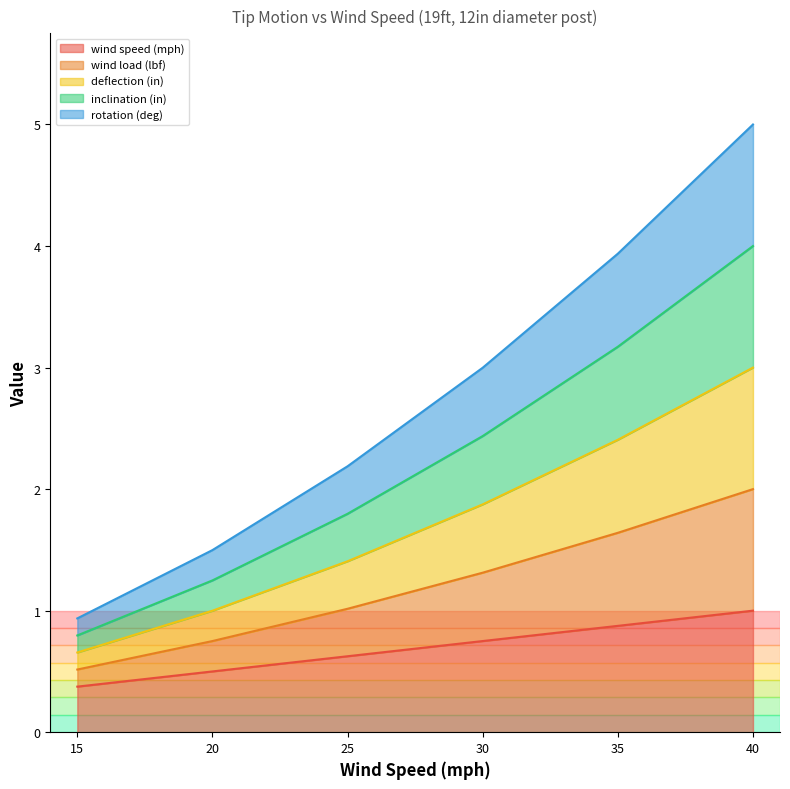

What are all the series names shown in the legend?

wind speed (mph), wind load (lbf), deflection (in), inclination (in), rotation (deg)